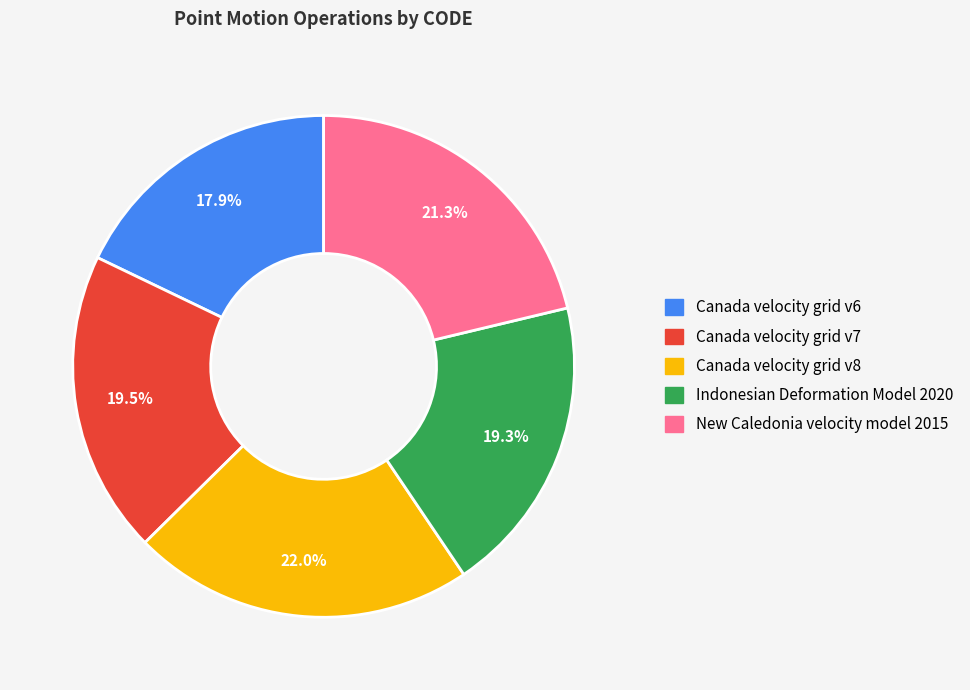

Which has a higher value, New Caledonia velocity model 2015 or Canada velocity grid v6?

New Caledonia velocity model 2015